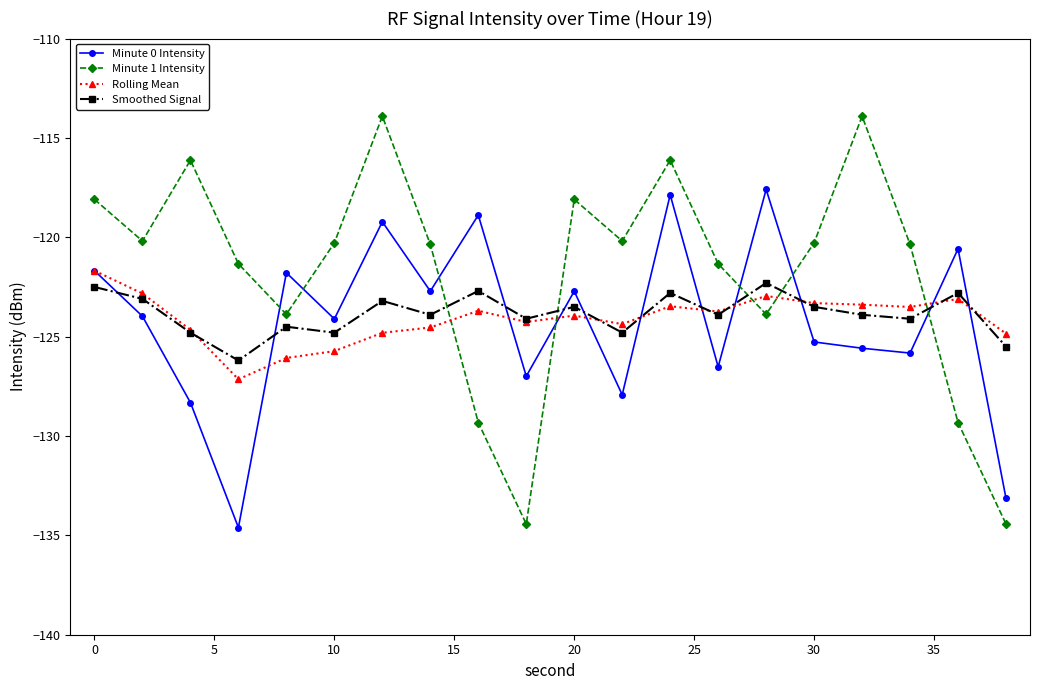

What is the sum of all Minute 1 Intensity values?

-2435.8